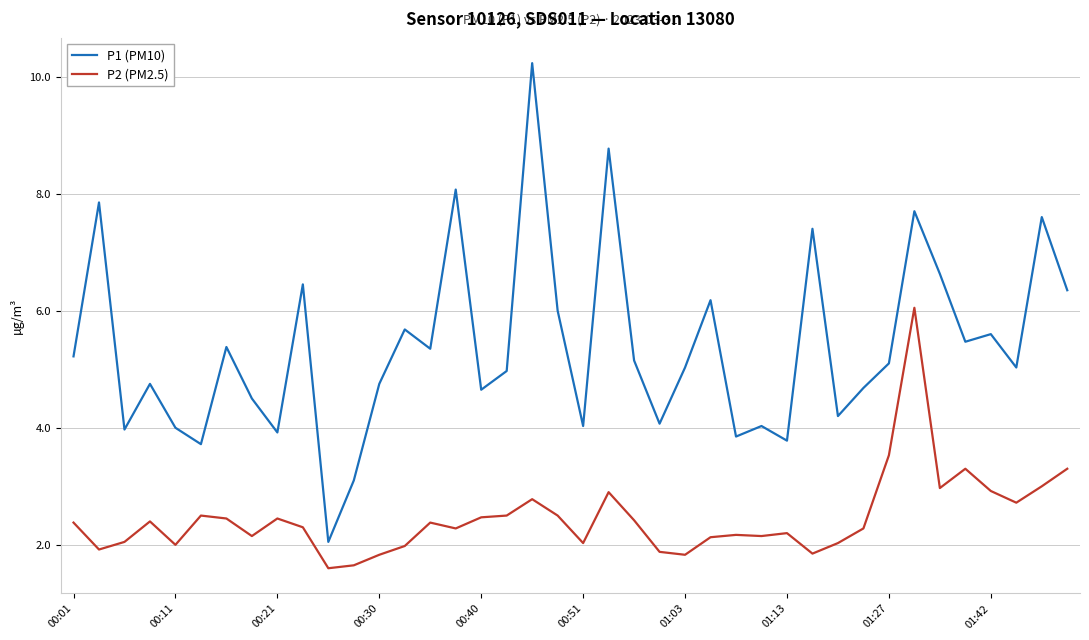

Which series has the largest total across all categories?

P1 (PM10)